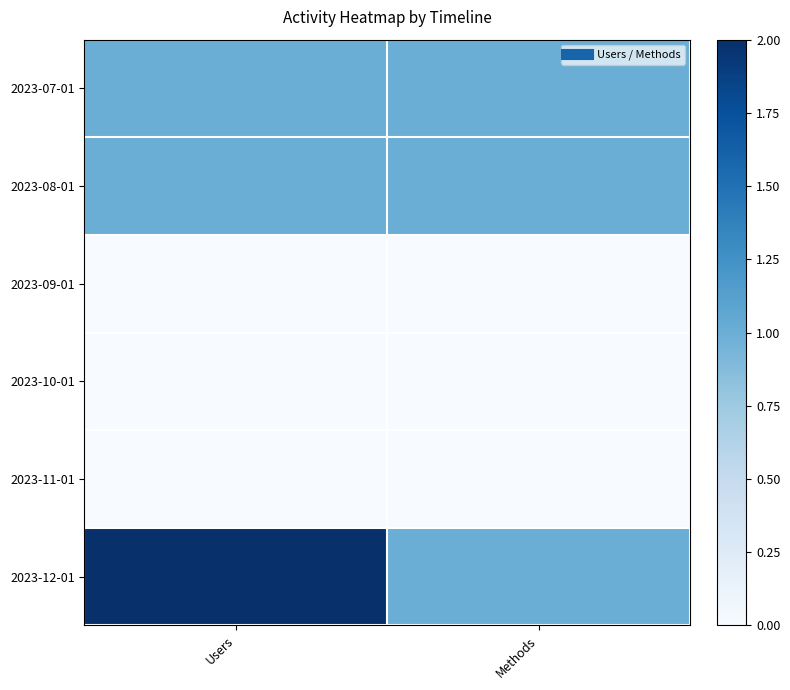

Reading left to right, what are all the values shown in this chart?

2023-07-01: Users=1	Methods=1
2023-08-01: Users=1	Methods=1
2023-09-01: Users=0	Methods=0
2023-10-01: Users=0	Methods=0
2023-11-01: Users=0	Methods=0
2023-12-01: Users=2	Methods=1